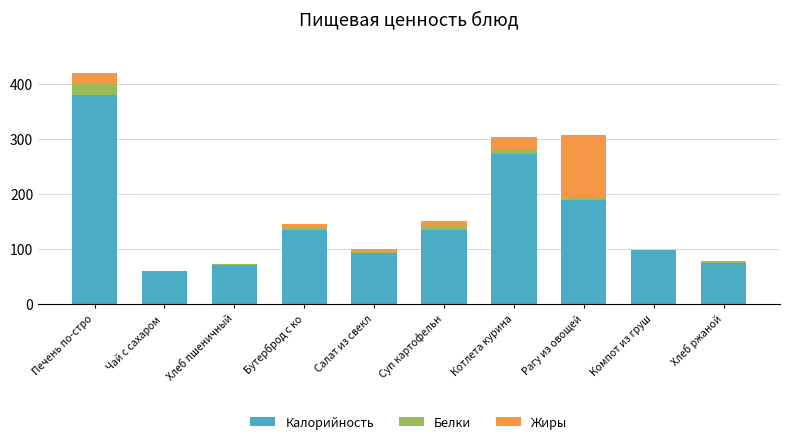

At which category is the sum across all series the highest?

Печень по-стро